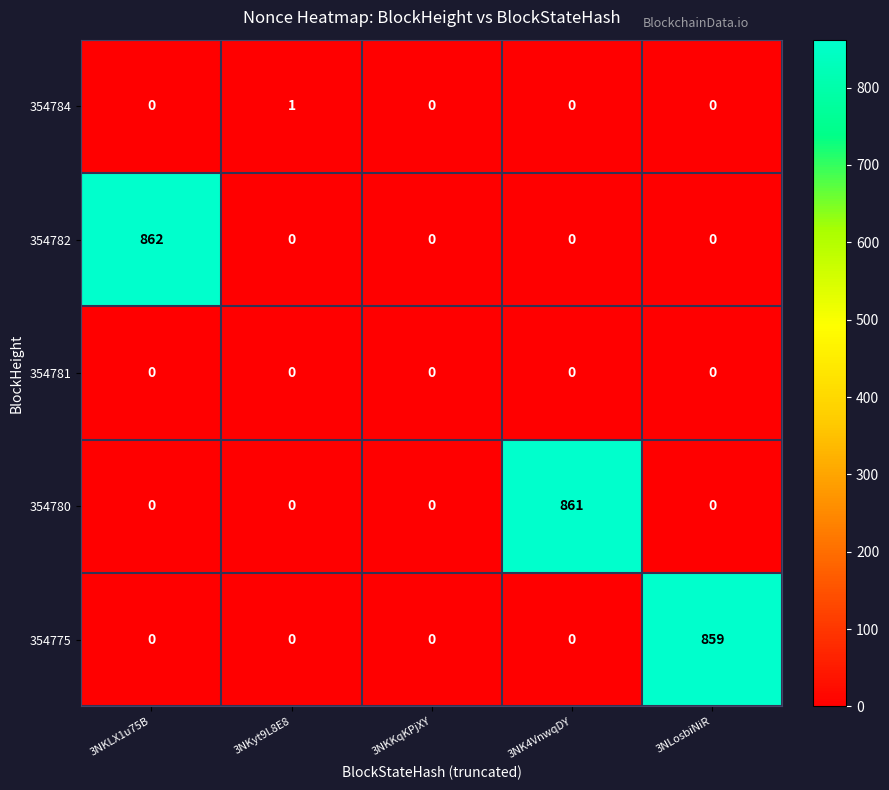

At which category does the chart reach its peak across all series?

3NKLX1u75B